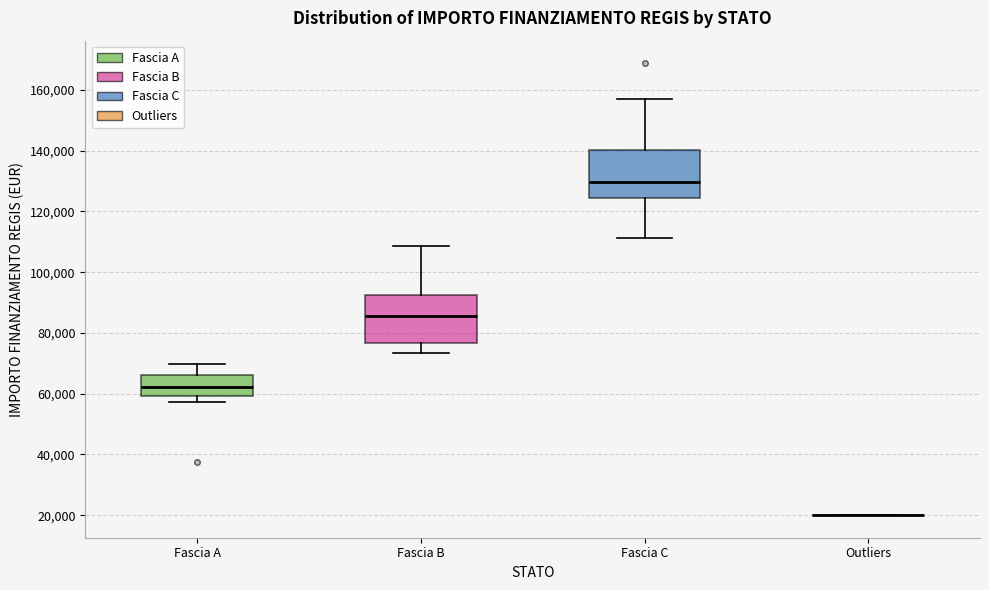

Reading left to right, transcribe this box plot: for each box, give where its median line is, the range the box spans, and where its two whiskers end, as read against the y-axis. The values are not printed on the chart, so give them approximately, as read against the axis.

Fascia A: median 62000, box 60000 to 66000, whiskers 58000 to 70000
Fascia B: median 86000, box 76000 to 92000, whiskers 74000 to 108000
Fascia C: median 130000, box 124000 to 140000, whiskers 112000 to 158000
Outliers: box collapsed to a line at 20000, whiskers 20000 to 20000